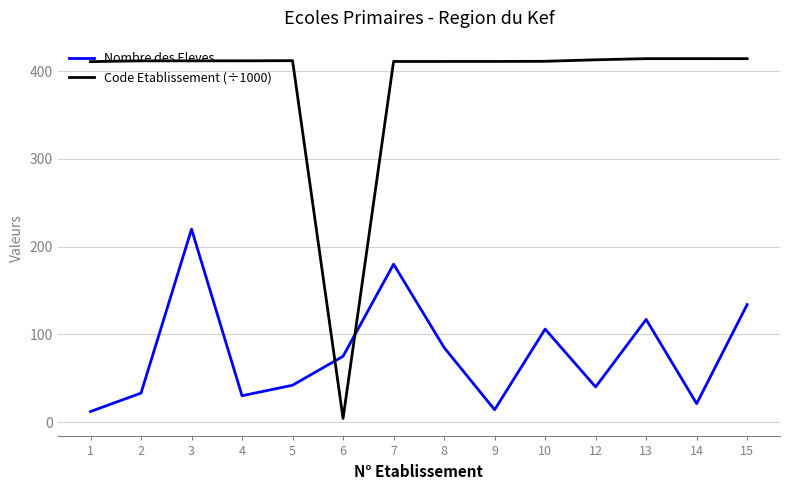

Is it true that Nombre des Eleves equals 119.9 at 8?

False